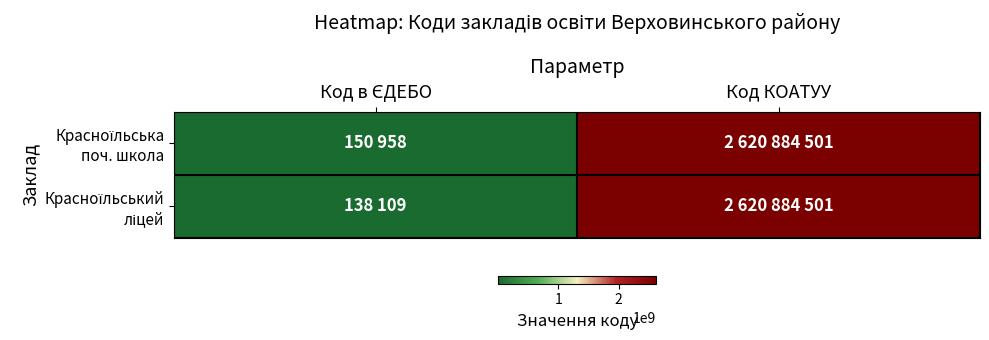

Which category has the highest value across all series?

Код КОАТУУ